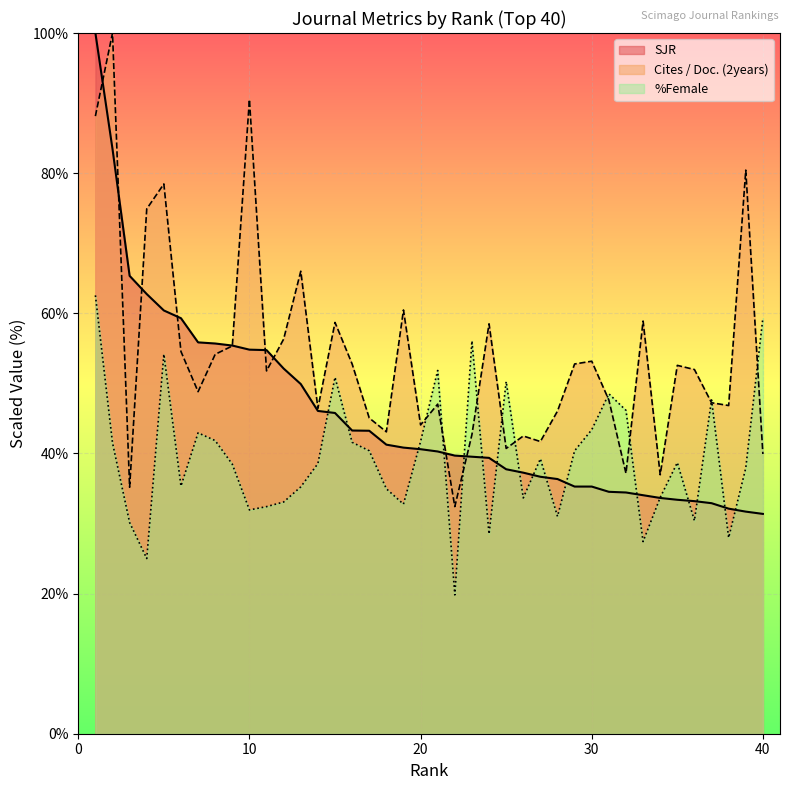

Does the chart display data point markers on the line(s)?

No